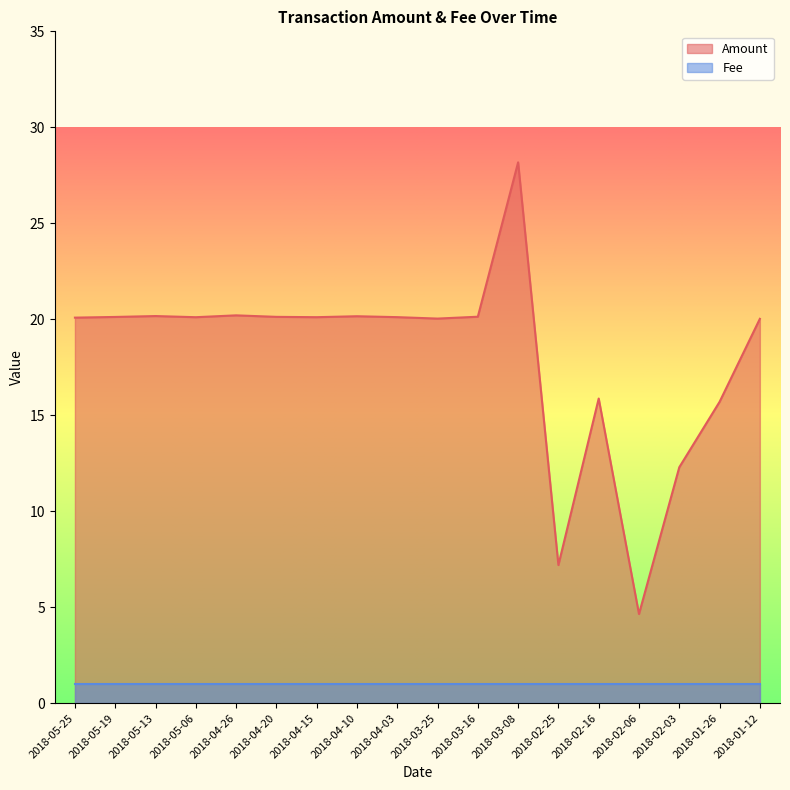

Does the chart have visible grid lines?

No